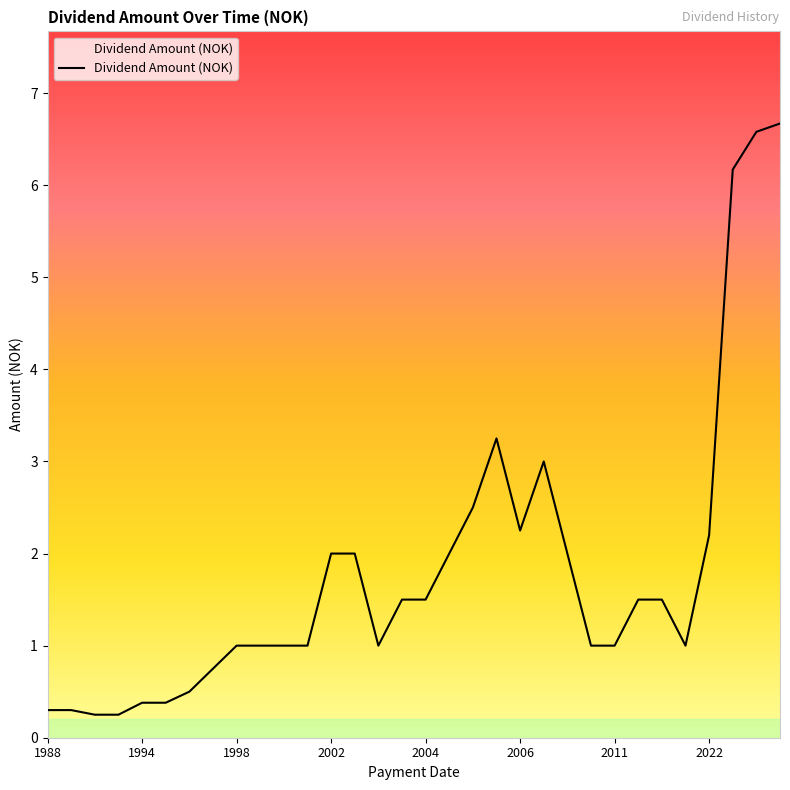

What is the difference between the maximum and minimum values?

6.4